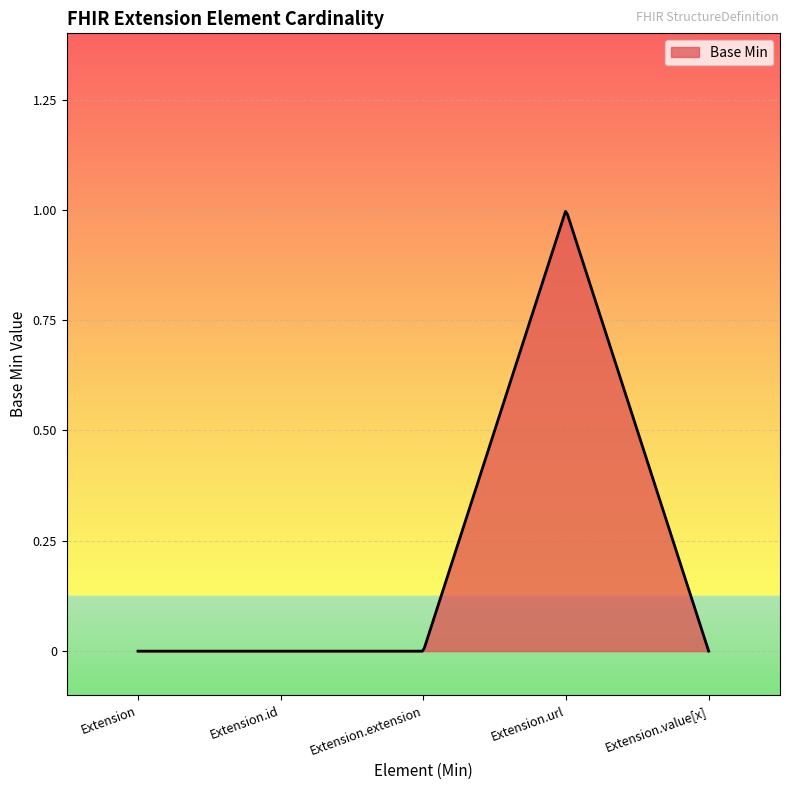

Does the chart display data point markers on the line(s)?

No